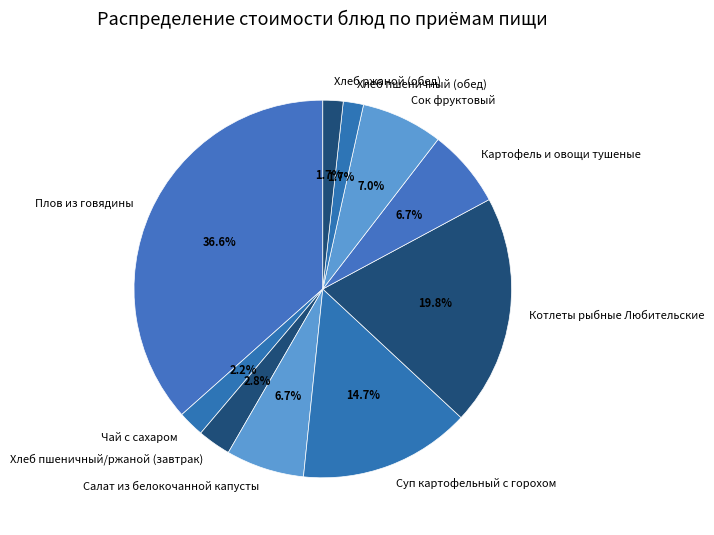

How many slices are in this pie chart?

10